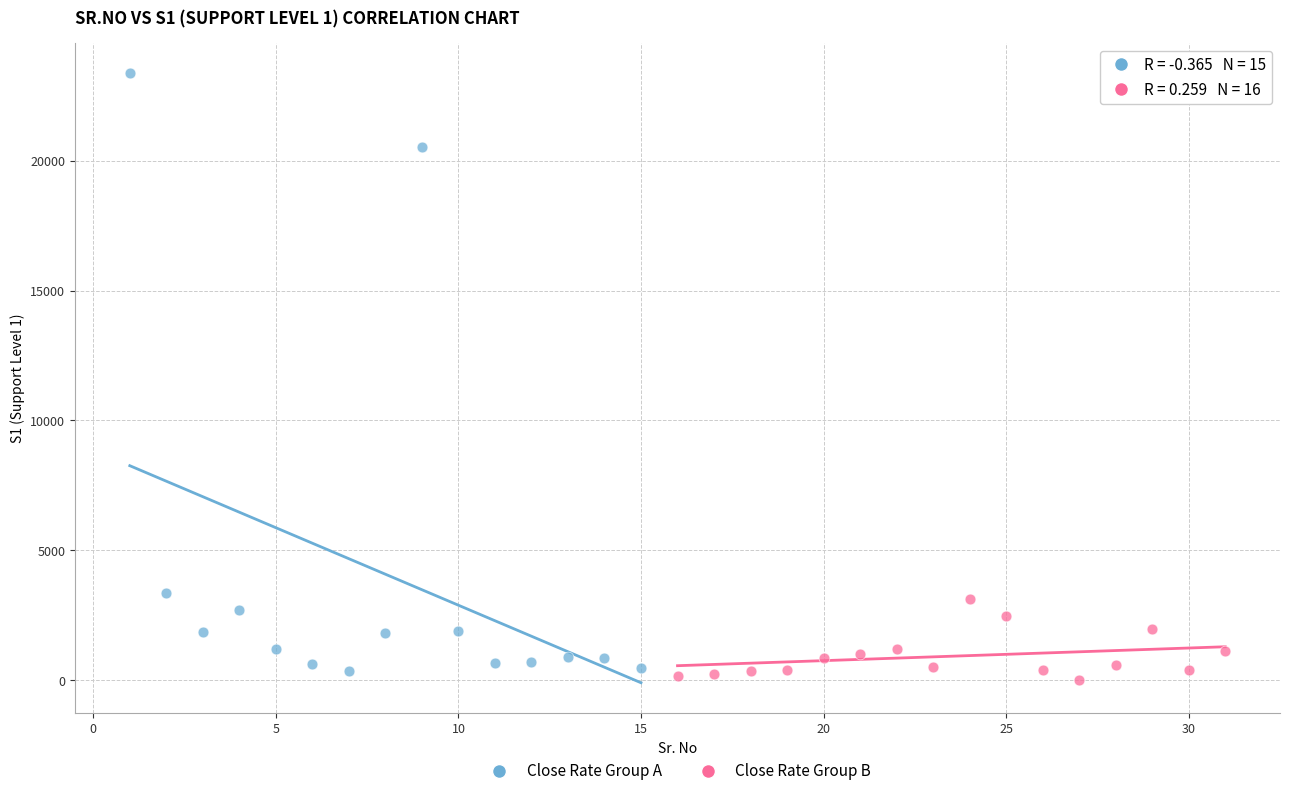

Which series reaches the maximum Y coordinate?

Close Rate Group A